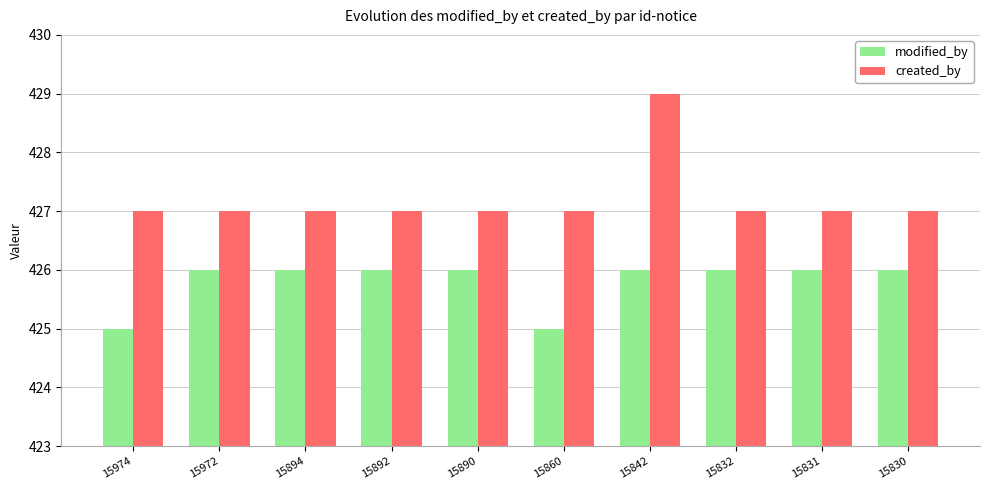

Count the created_by values in the range 427 to 428.

9